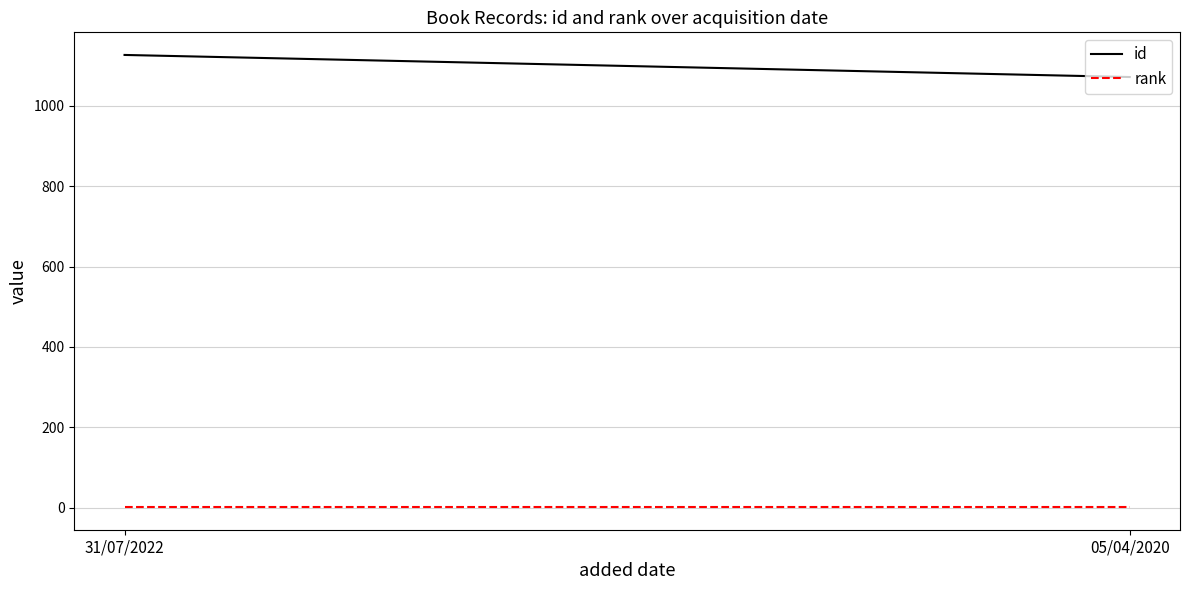

Rank the series at 31/07/2022 from highest to lowest value.

id, rank